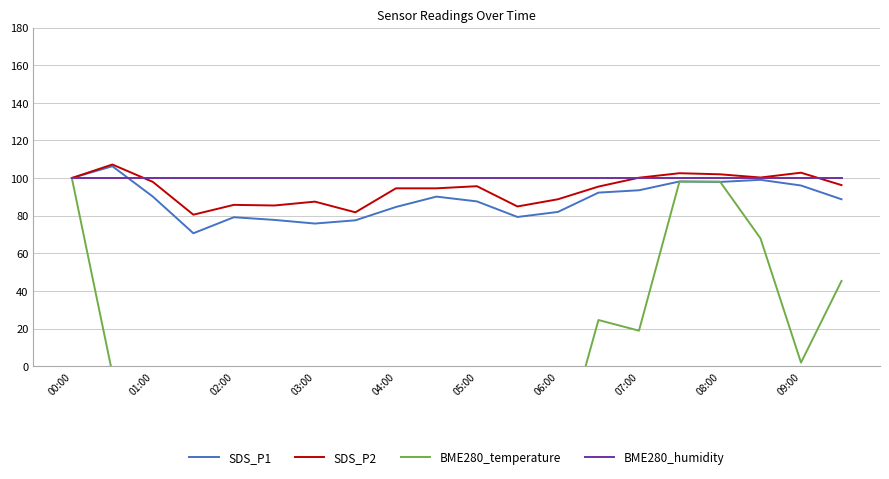

Is it true that SDS_P1 equals 141.1 at 02:00?

False